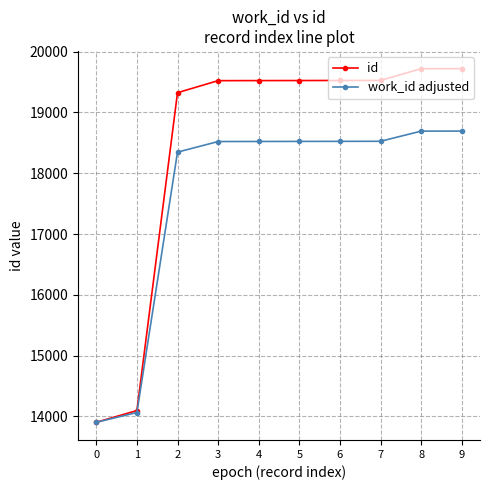

Which series changed the most between 2 and 8?

id